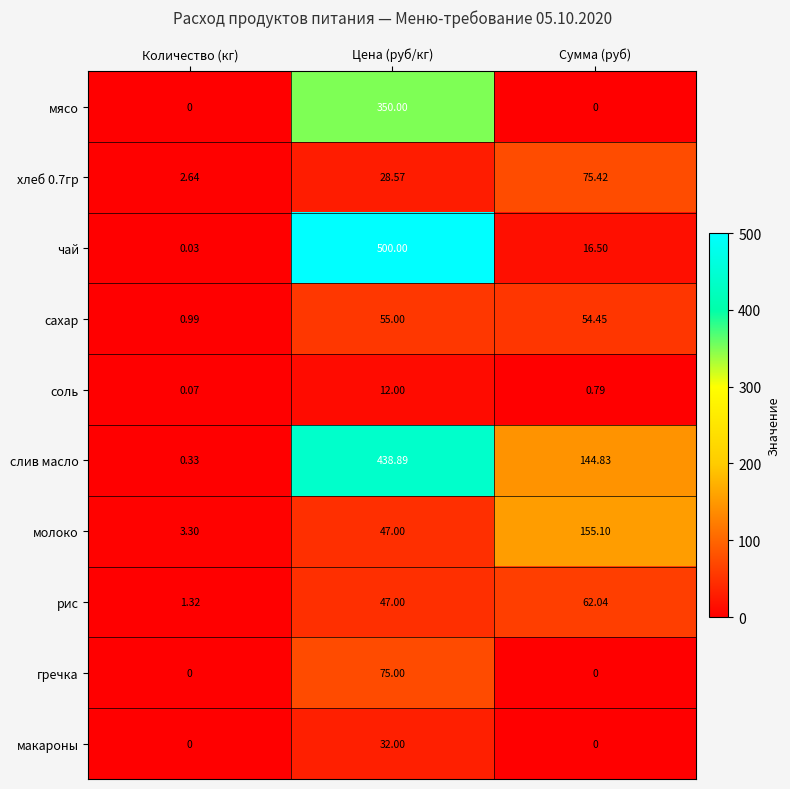

Which series has the largest range (max minus min)?

чай